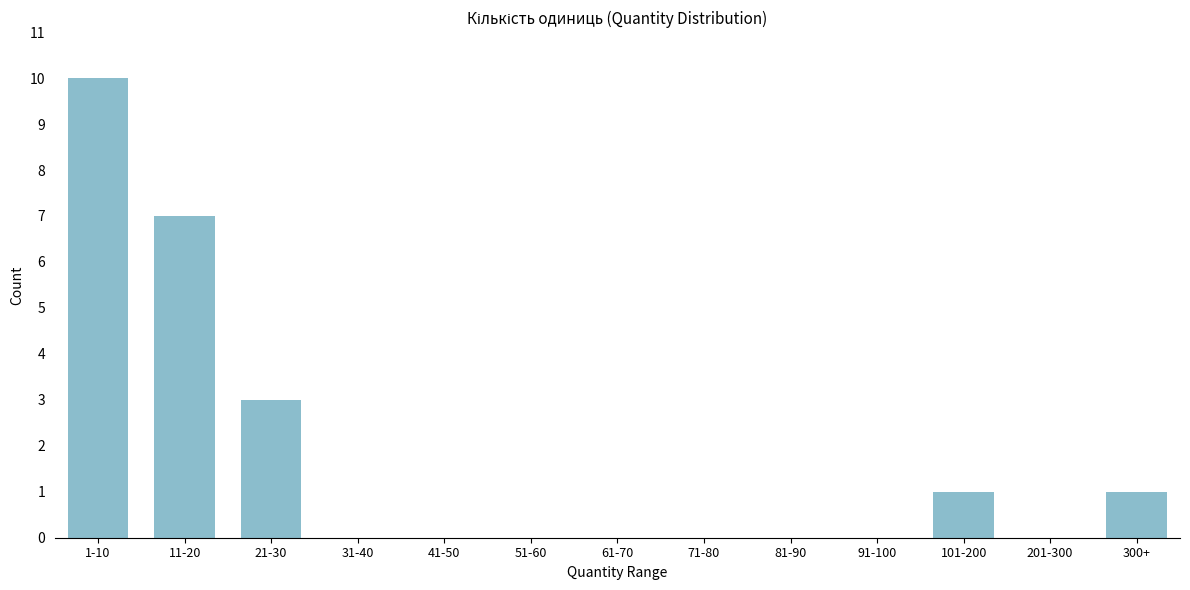

Reading left to right, what are all the values shown in this chart?

1-10=10	11-20=7	21-30=3	31-40=0	41-50=0	51-60=0	61-70=0	71-80=0	81-90=0	91-100=0	101-200=1	201-300=0	300+=1